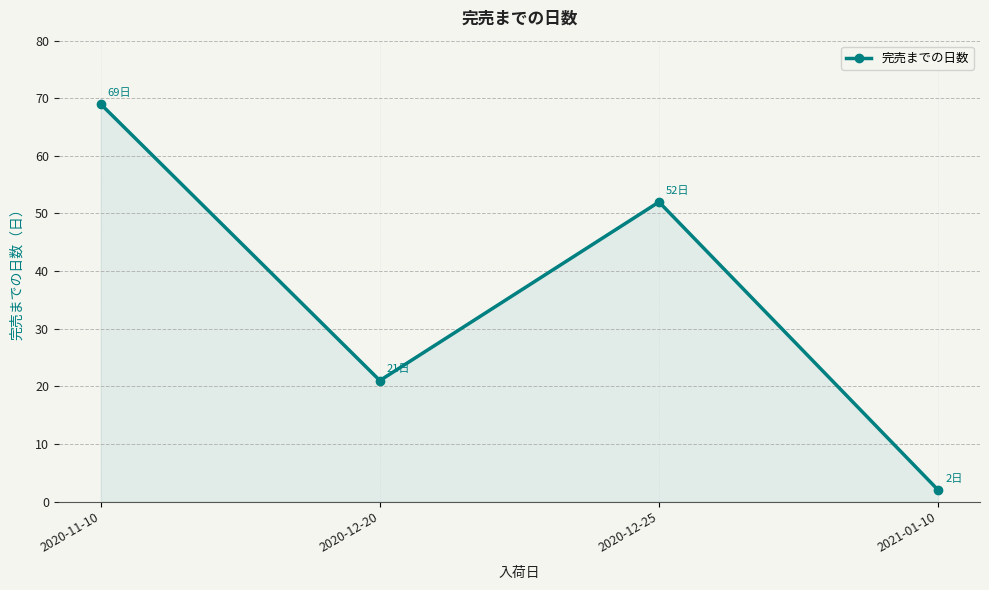

True or false: the data shows 2 at 2021-01-10.

True